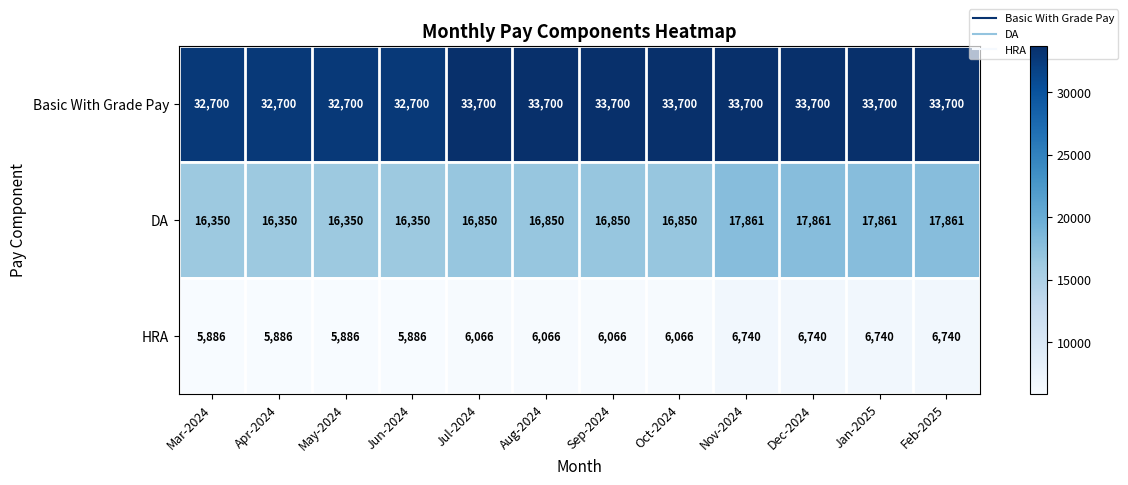

Rank the series at Jul-2024 from lowest to highest value.

HRA, DA, Basic With Grade Pay